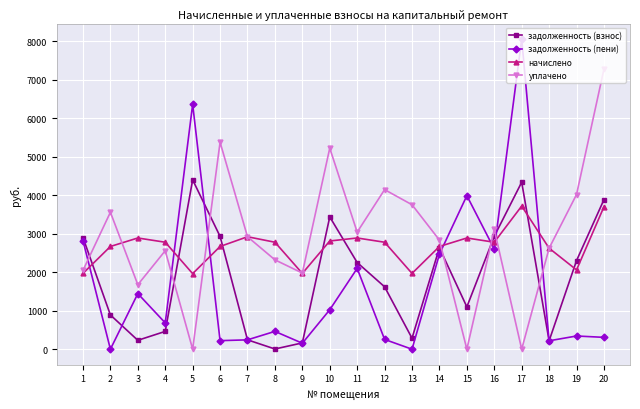

List the series in order of their peak value, highest first.

задолженность (пени), уплачено, задолженность (взнос), начислено